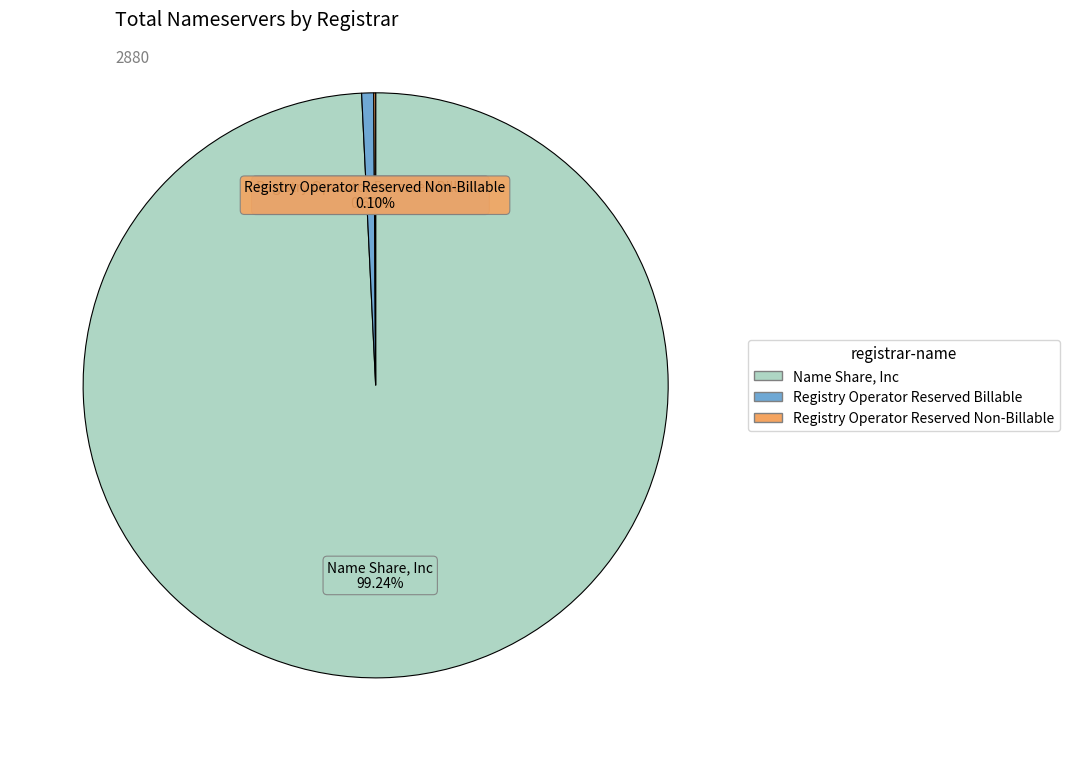

Is there a majority slice in this chart?

Yes